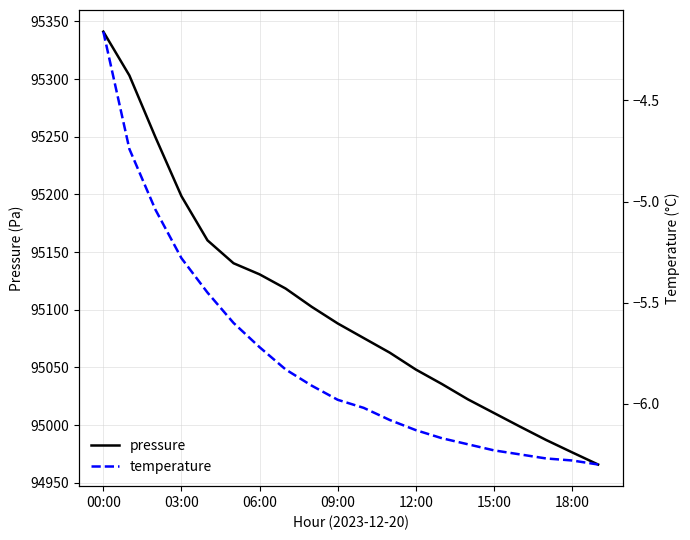

Which category has the highest value in the temperature series?

00:00